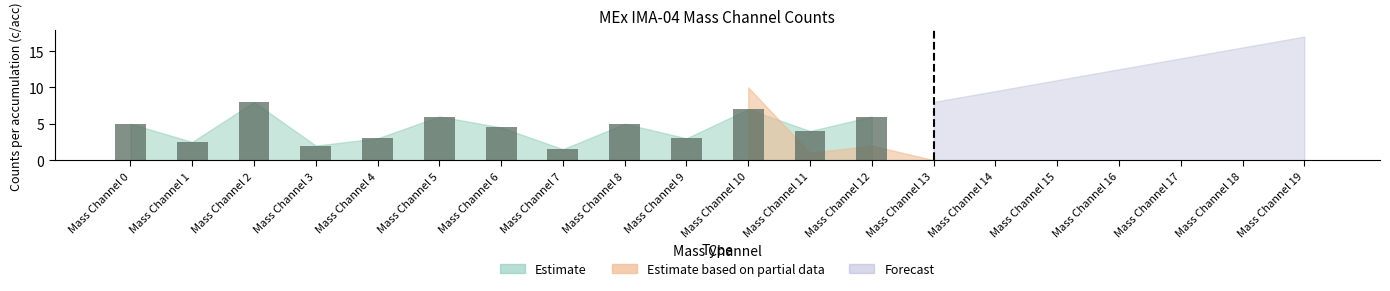

Where is the data nearest to the value 4?

Mass Channel 11